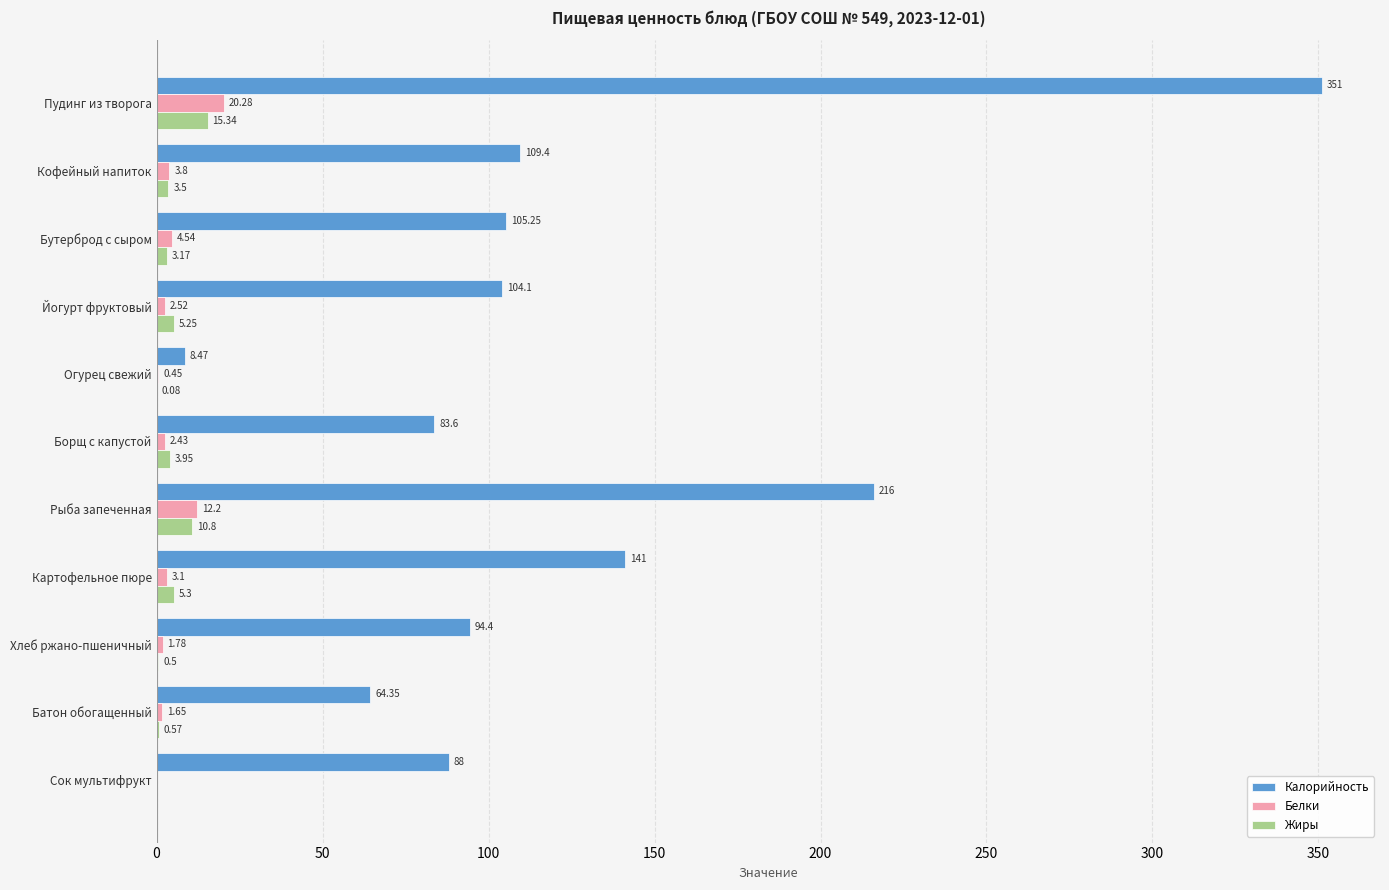

Which series changed the most between Рыба запеченная and Сок мультифрукт?

Калорийность